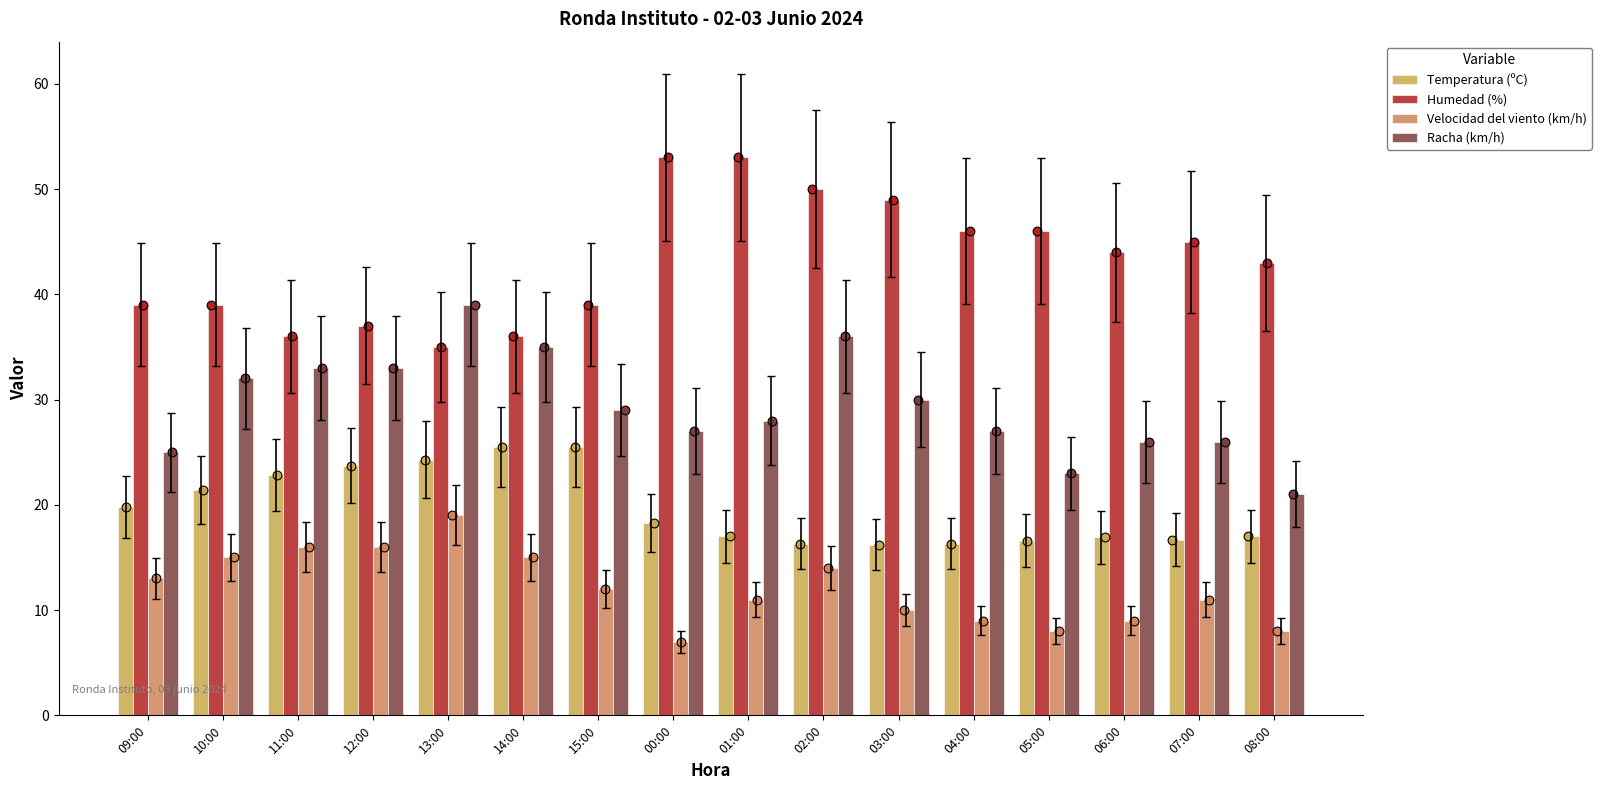

What is the total value across all series at 08:00?

89.0